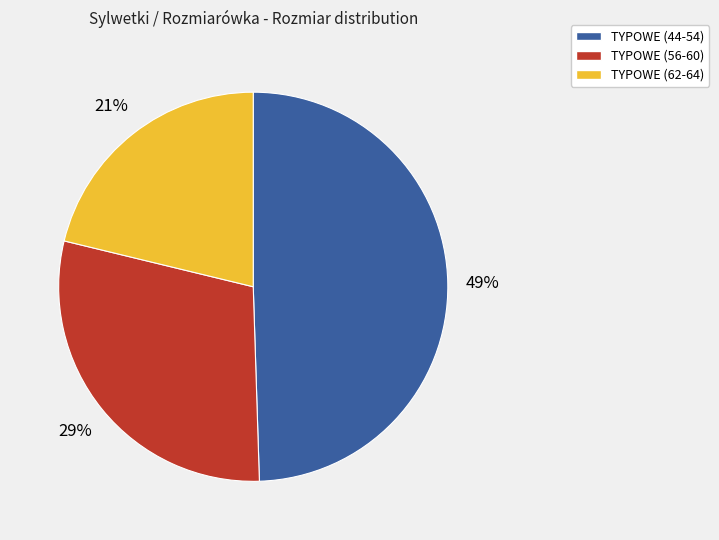

Is there any slice that represents more than half of the pie?

No